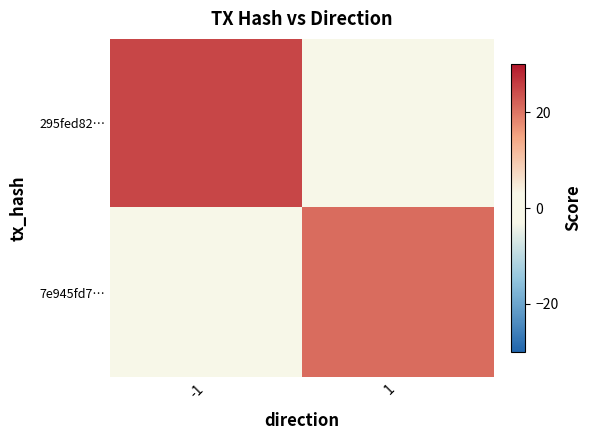

Reading right to left, list all the values displayed in this chart.

295fed82…: 1=0	-1=25
7e945fd7…: 1=21	-1=0